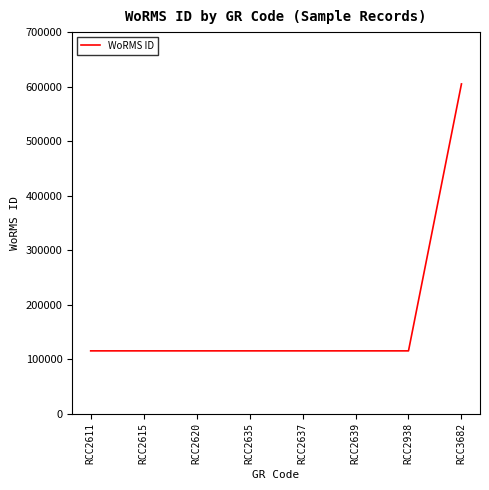

At which category does the chart reach its peak across all series?

RCC3682